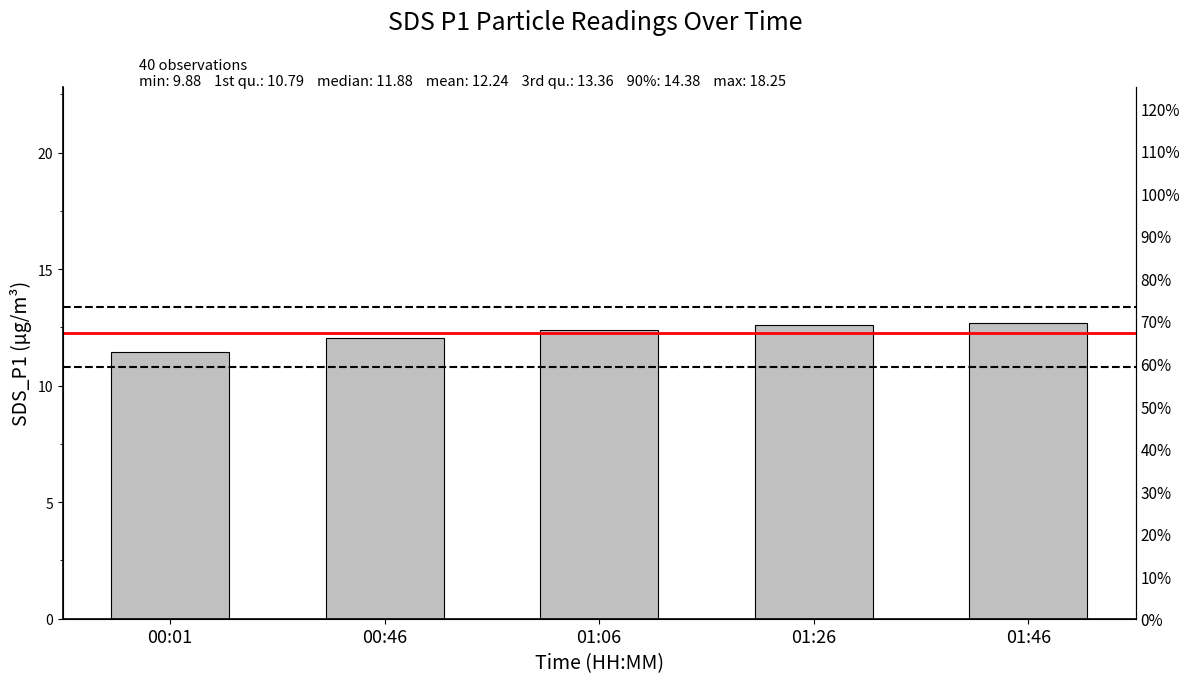

Reading left to right, extract all data points from this chart.

00:01=11.5	00:46=12.1	01:06=12.4	01:26=12.6	01:46=12.7